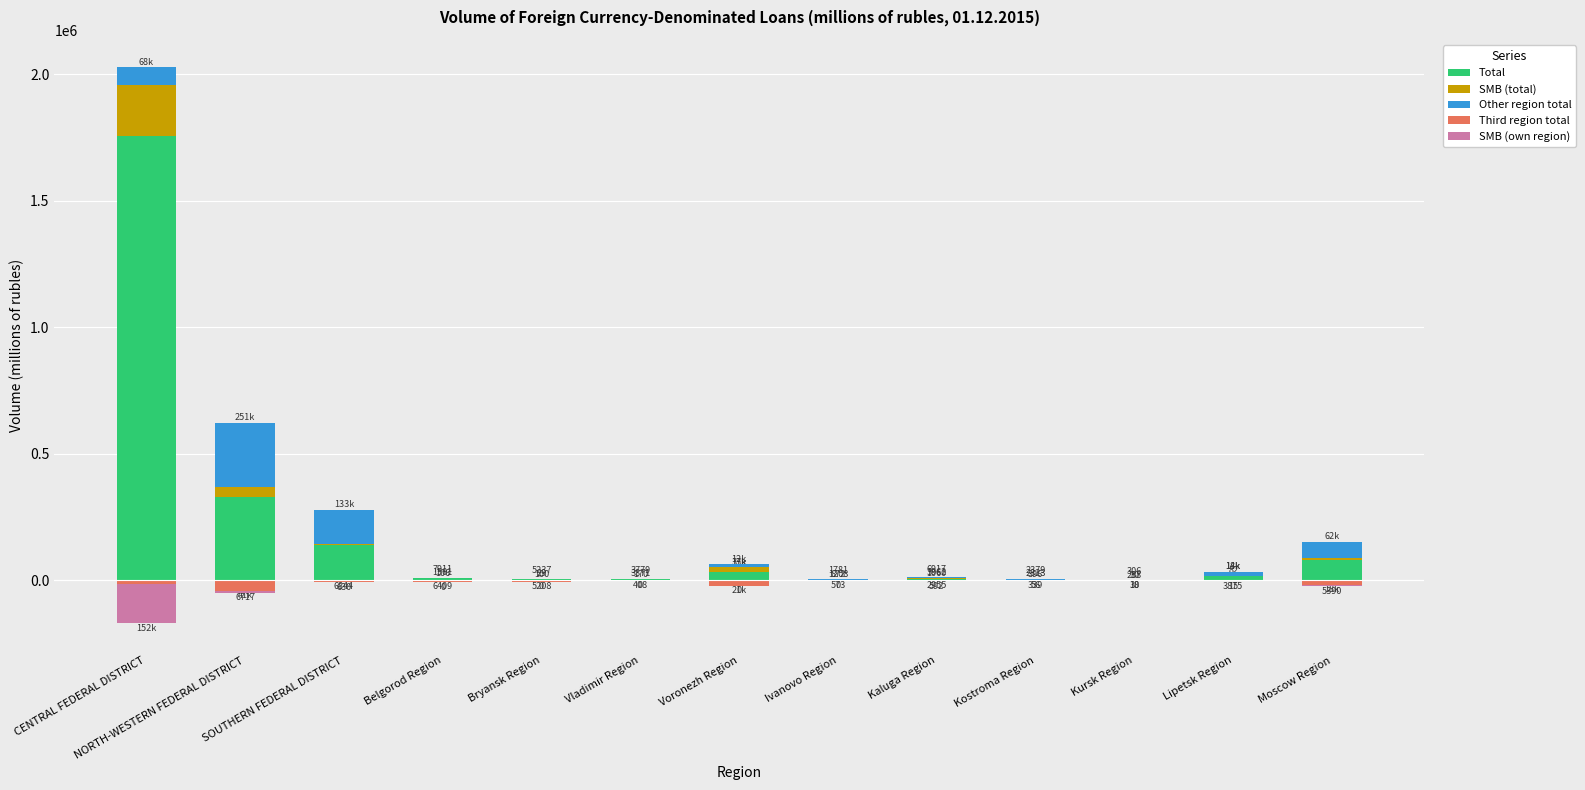

Reading left to right, transcribe all the data shown in this chart.

Total: CENTRAL FEDERAL DISTRICT=1757314	NORTH-WESTERN FEDERAL DISTRICT=327613	SOUTHERN FEDERAL DISTRICT=141715	Belgorod Region=7911	Bryansk Region=5237	Vladimir Region=3779	Voronezh Region=33745	Ivanovo Region=1781	Kaluga Region=6917	Kostroma Region=2379	Kursk Region=306	Lipetsk Region=18371	Moscow Region=80649
SMB (total): CENTRAL FEDERAL DISTRICT=201830	NORTH-WESTERN FEDERAL DISTRICT=43045	SOUTHERN FEDERAL DISTRICT=3792	Belgorod Region=106	Bryansk Region=100	Vladimir Region=170	Voronezh Region=17259	Ivanovo Region=672	Kaluga Region=1060	Kostroma Region=396	Kursk Region=30	Lipetsk Region=82	Moscow Region=8055
Other region total: CENTRAL FEDERAL DISTRICT=68290	NORTH-WESTERN FEDERAL DISTRICT=251799	SOUTHERN FEDERAL DISTRICT=133318	Belgorod Region=1501	Bryansk Region=29	Vladimir Region=3371	Voronezh Region=12618	Ivanovo Region=1208	Kaluga Region=3962	Kostroma Region=2323	Kursk Region=288	Lipetsk Region=14496	Moscow Region=62624
Third region total: CENTRAL FEDERAL DISTRICT=-14825	NORTH-WESTERN FEDERAL DISTRICT=-41431	SOUTHERN FEDERAL DISTRICT=-6844	Belgorod Region=-6409	Bryansk Region=-5208	Vladimir Region=-408	Voronezh Region=-21127	Ivanovo Region=-573	Kaluga Region=-2955	Kostroma Region=-56	Kursk Region=-18	Lipetsk Region=-3875	Moscow Region=-18025
SMB (own region): CENTRAL FEDERAL DISTRICT=-152835	NORTH-WESTERN FEDERAL DISTRICT=-6717	SOUTHERN FEDERAL DISTRICT=-630	Belgorod Region=0	Bryansk Region=0	Vladimir Region=0	Voronezh Region=0	Ivanovo Region=0	Kaluga Region=-592	Kostroma Region=-339	Kursk Region=-30	Lipetsk Region=-15	Moscow Region=-5390